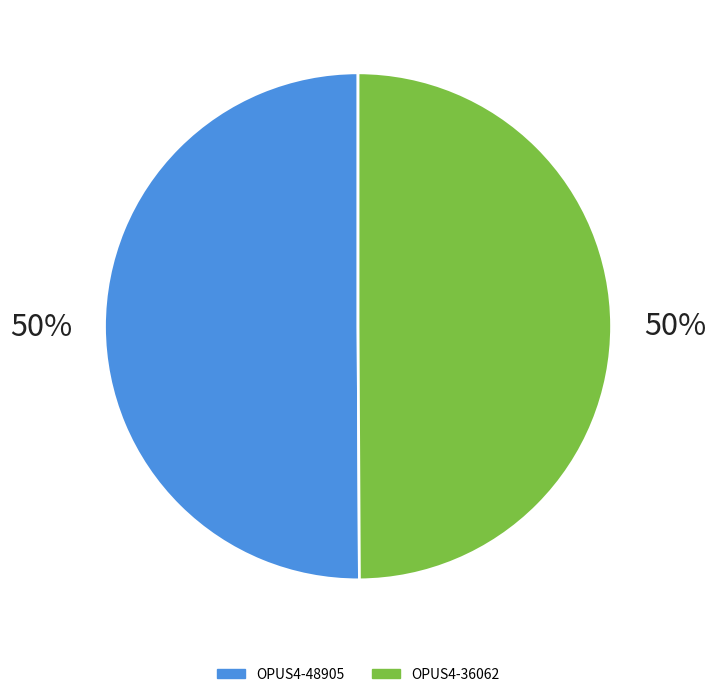

What percentage is the OPUS4-36062 slice, to the nearest percent?

50%